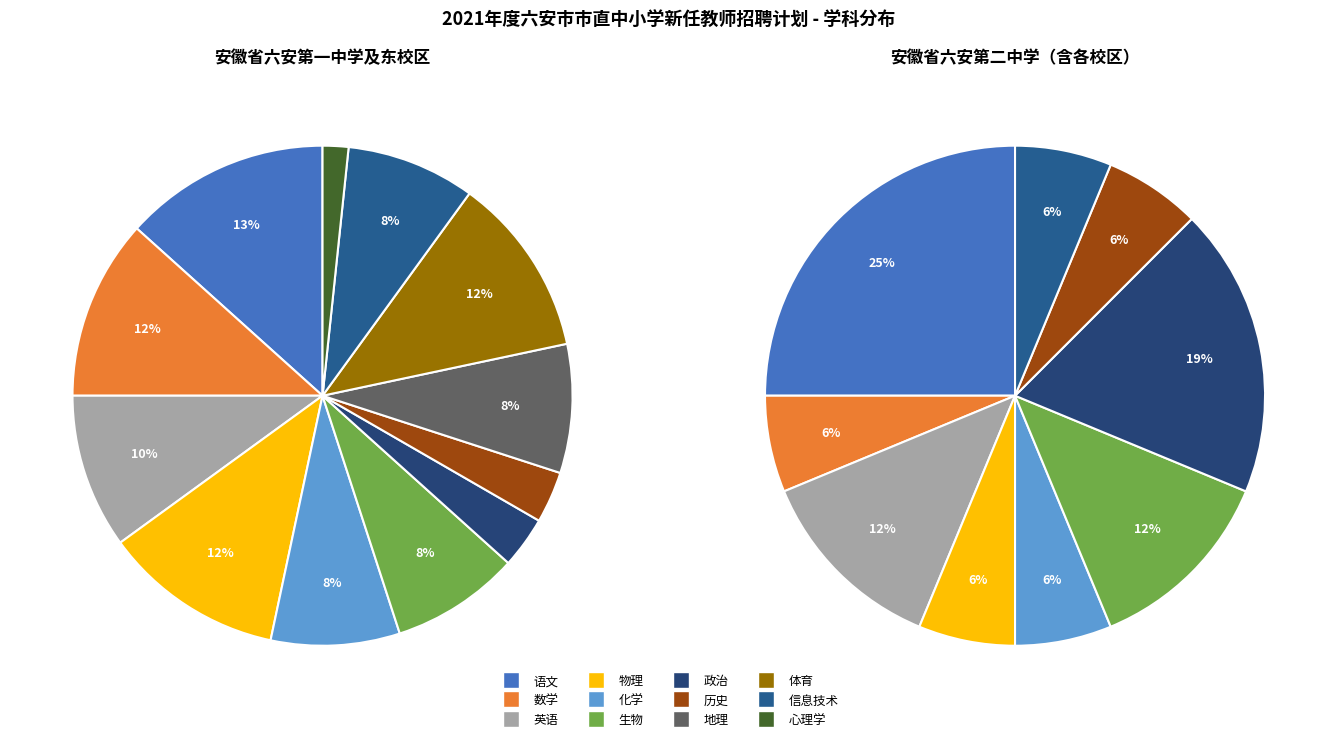

What percentage is NOT represented by 语文?

86.7%